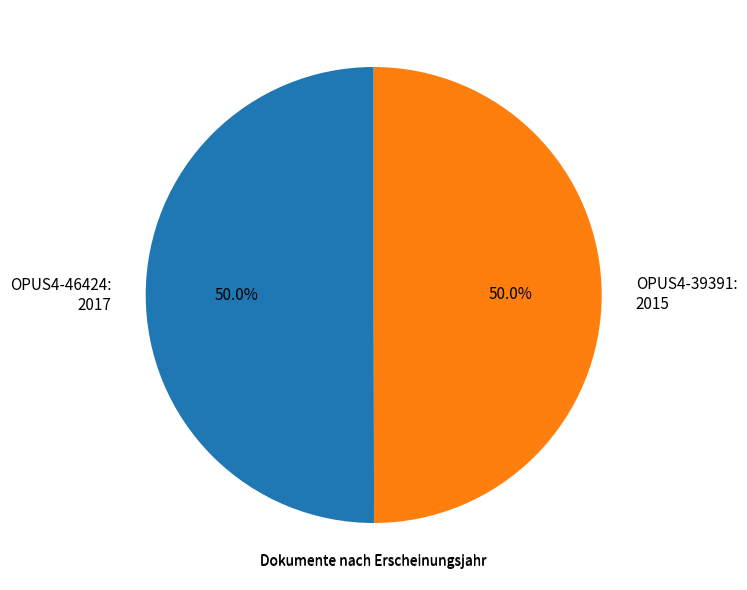

How many segments does this pie chart have?

2